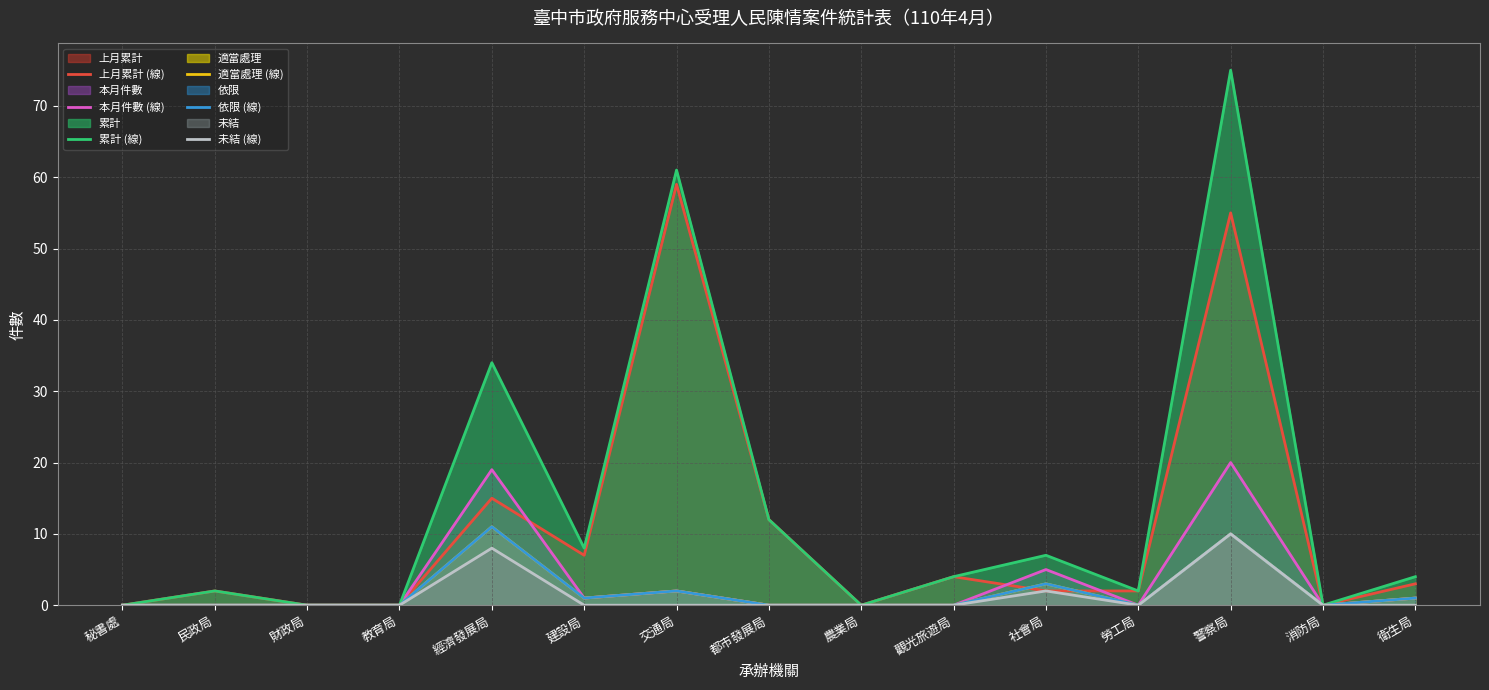

What is the value of the 適當處理 (線) point at the 7th from the left?

2